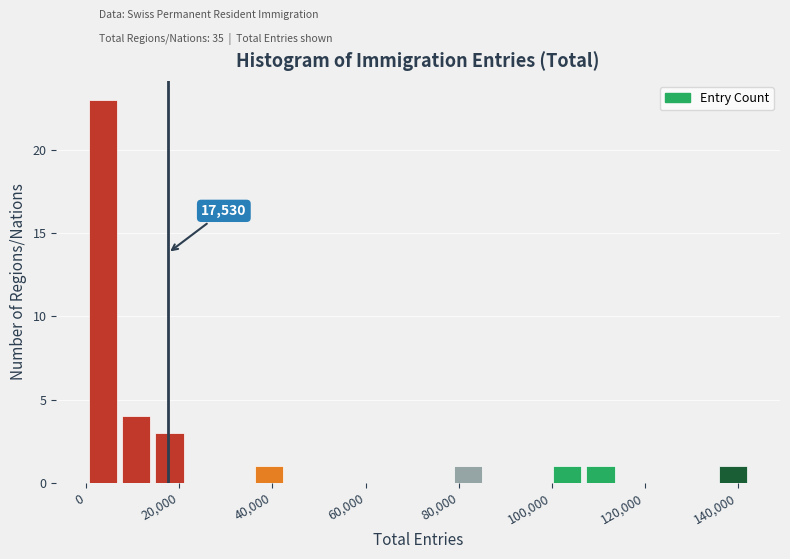

Around what value on the x-axis is the tallest bar? Give the approximate position of its centre, as read against the axis.

4000